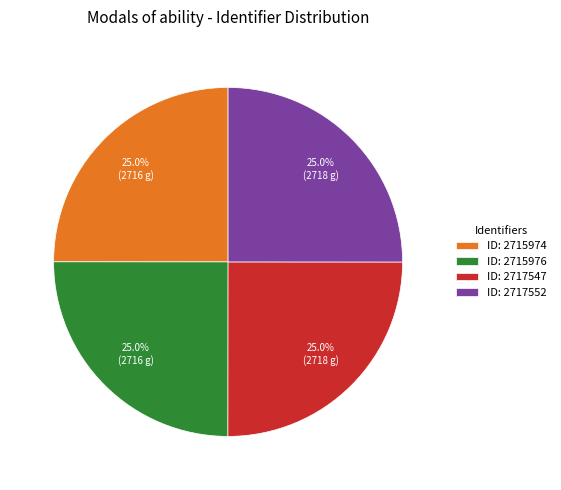

What portion of the pie excludes ID: 2715976?

75.0%